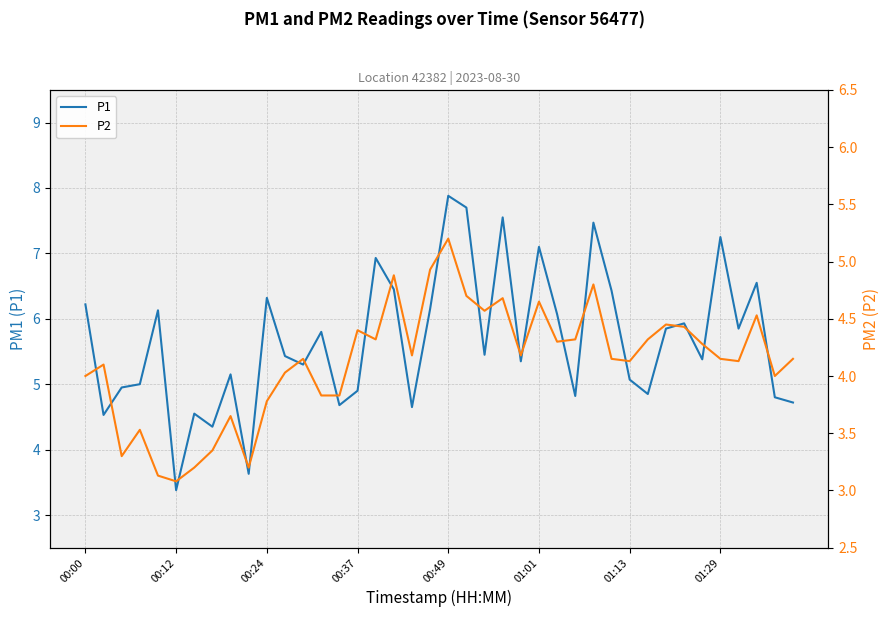

How many values in the P2 series are below 4?

11